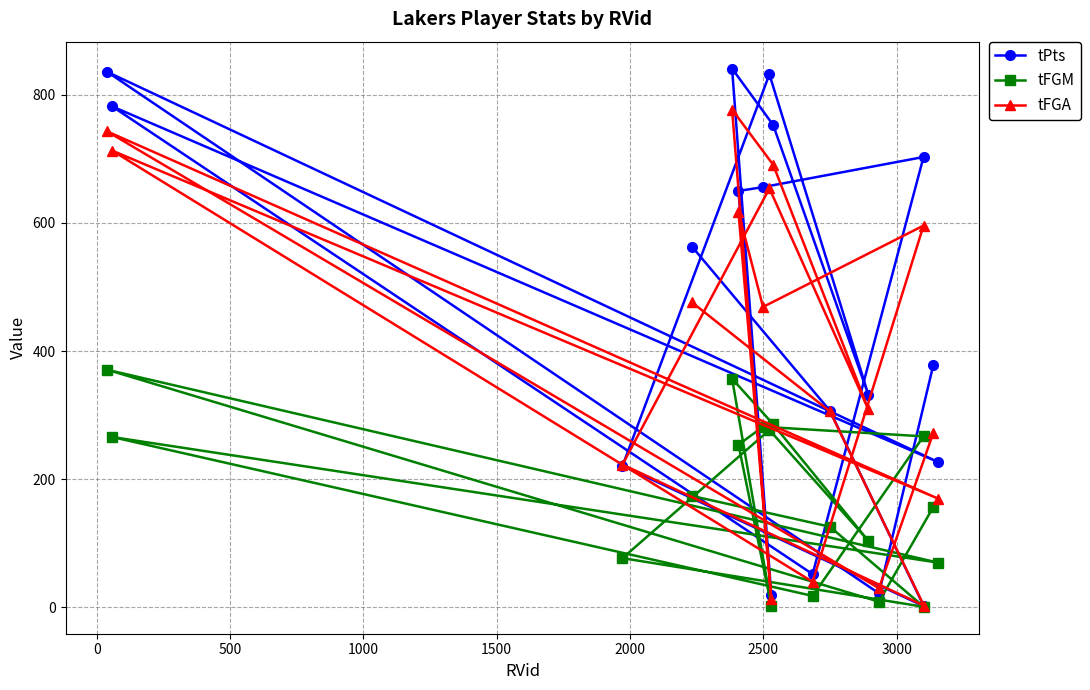

Which series has the widest spread of values?

tPts